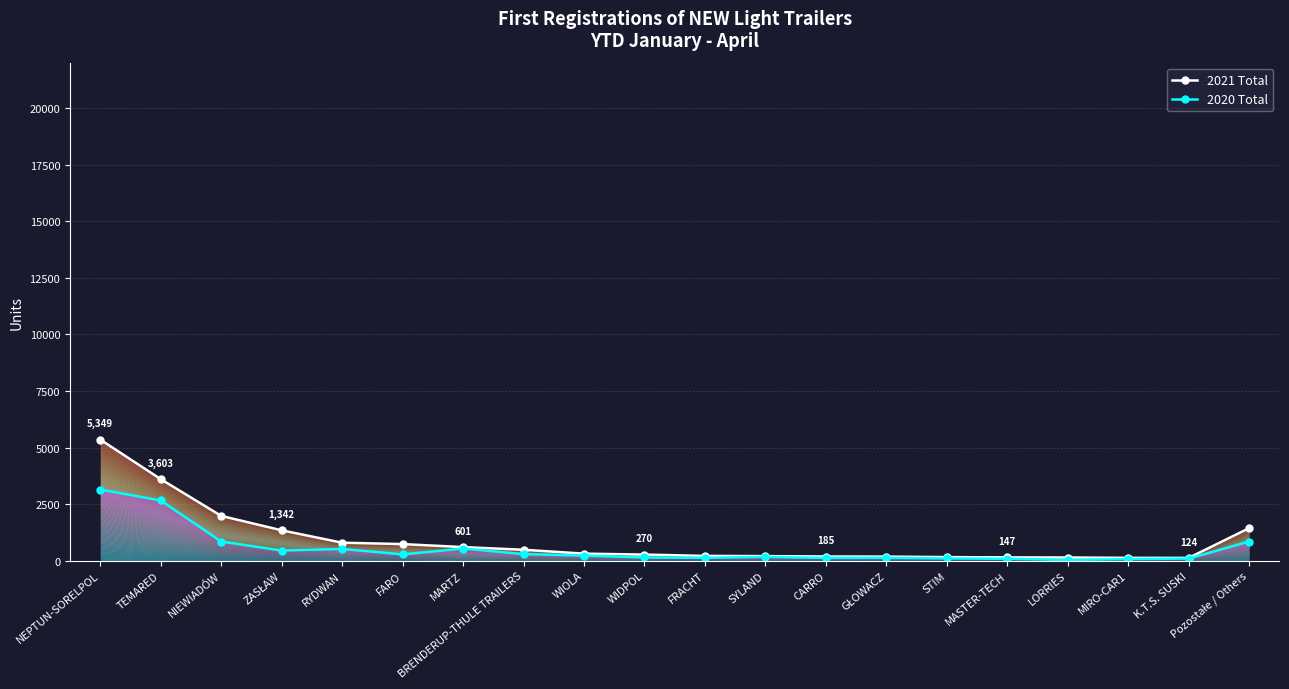

At which category does the chart reach its peak across all series?

NEPTUN-SORELPOL